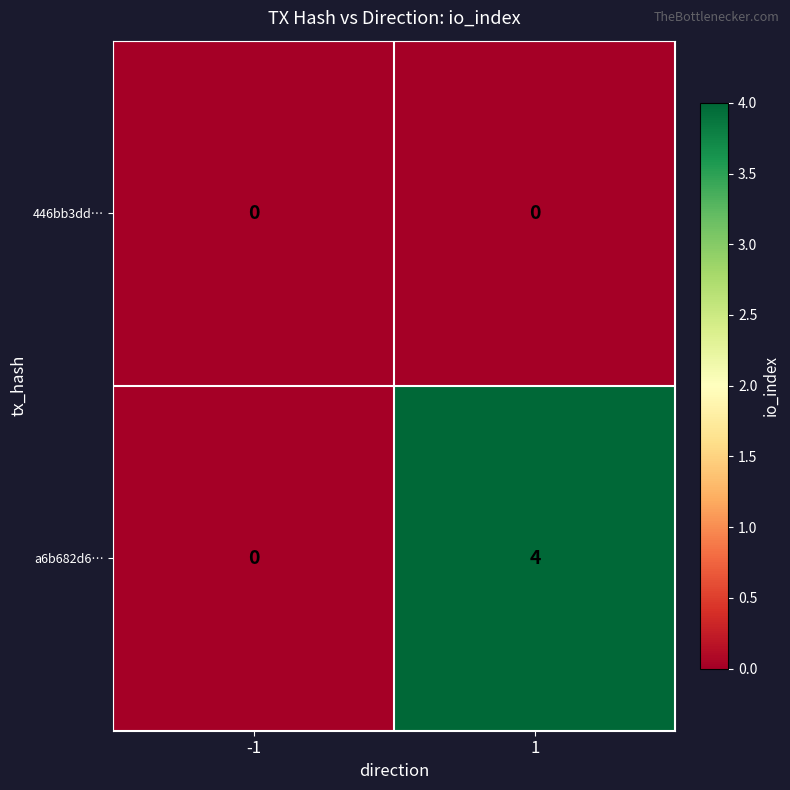

What is the total value across all series at 1?

4